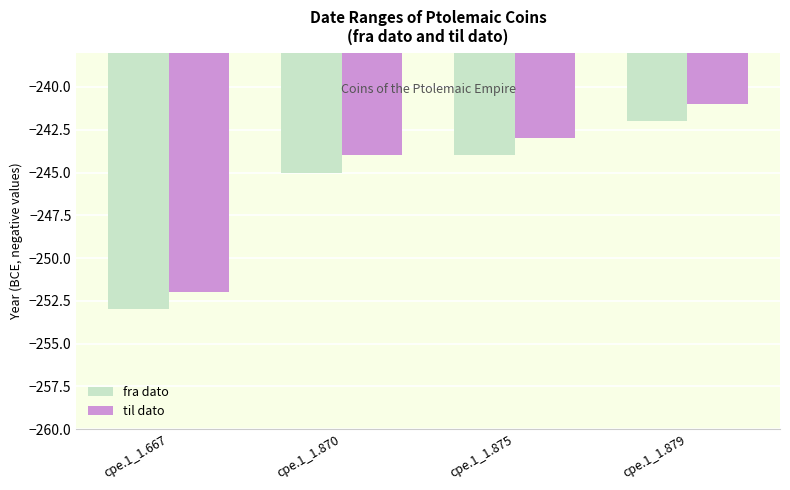

Rank the series by their average value, from highest to lowest.

til dato, fra dato